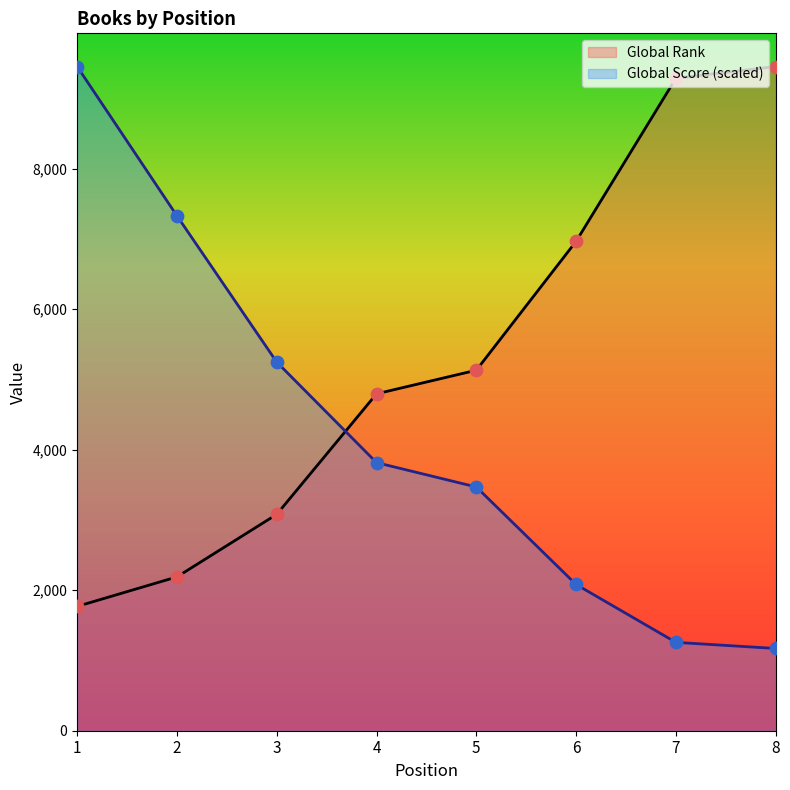

At which category is the sum across all series the highest?

1